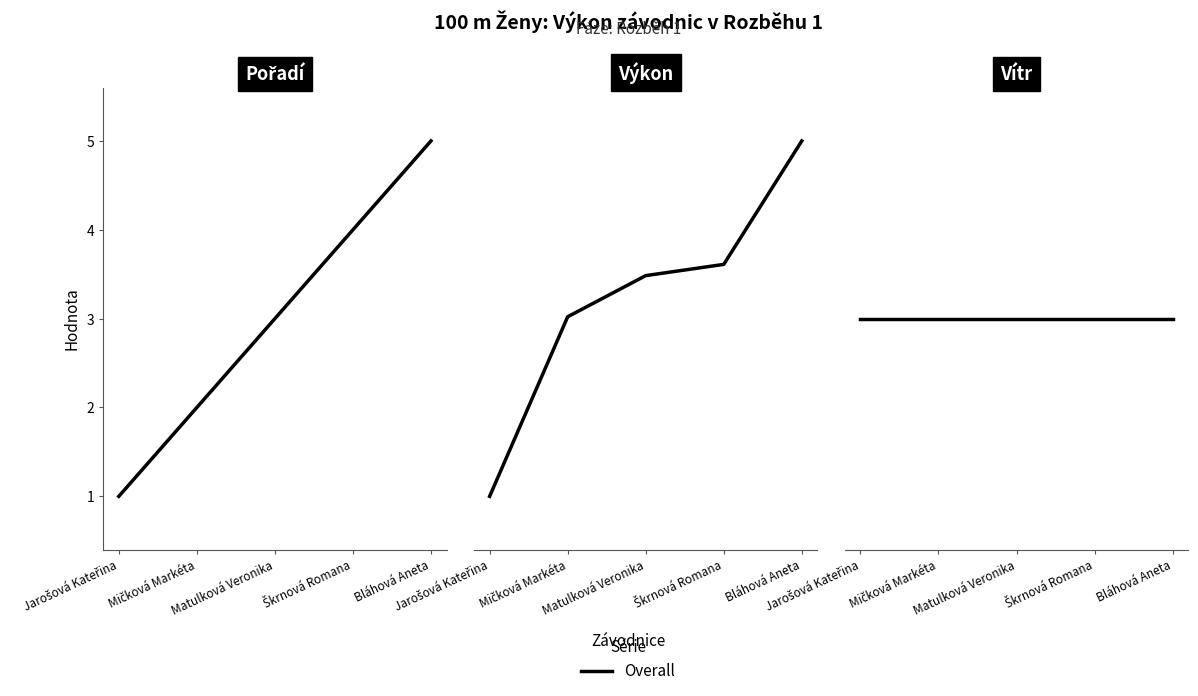

True or false: Výkon has more than 2 points higher than both neighbors.

False